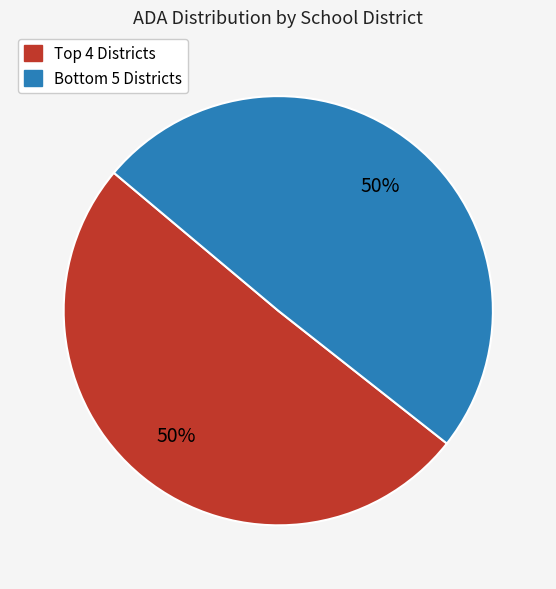

How many segments does this pie chart have?

2